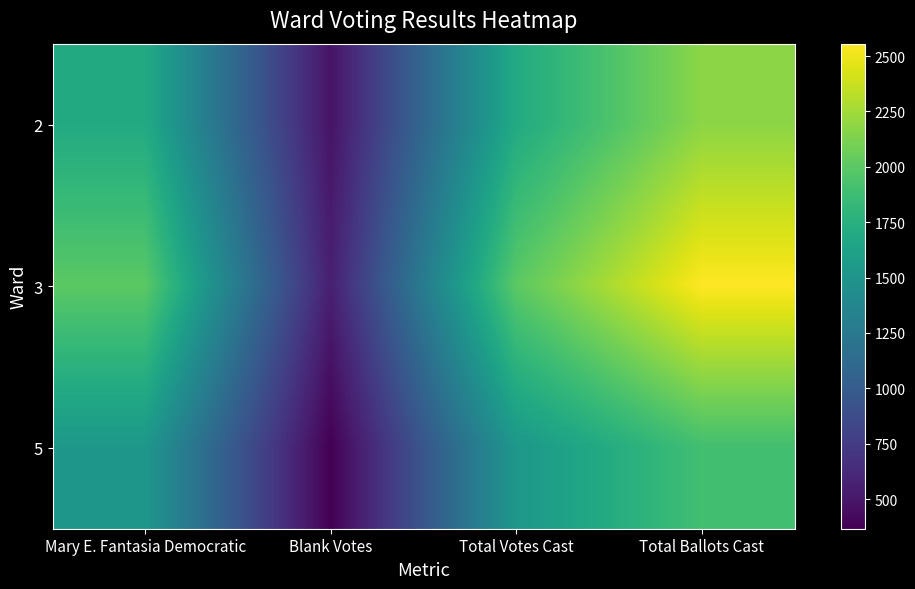

Reading left to right, what are all the values shown in this chart?

2: Mary E. Fantasia Democratic=1698	Blank Votes=480	Total Votes Cast=1698	Total Ballots Cast=2178
3: Mary E. Fantasia Democratic=2002	Blank Votes=554	Total Votes Cast=2002	Total Ballots Cast=2556
5: Mary E. Fantasia Democratic=1529	Blank Votes=366	Total Votes Cast=1529	Total Ballots Cast=1895